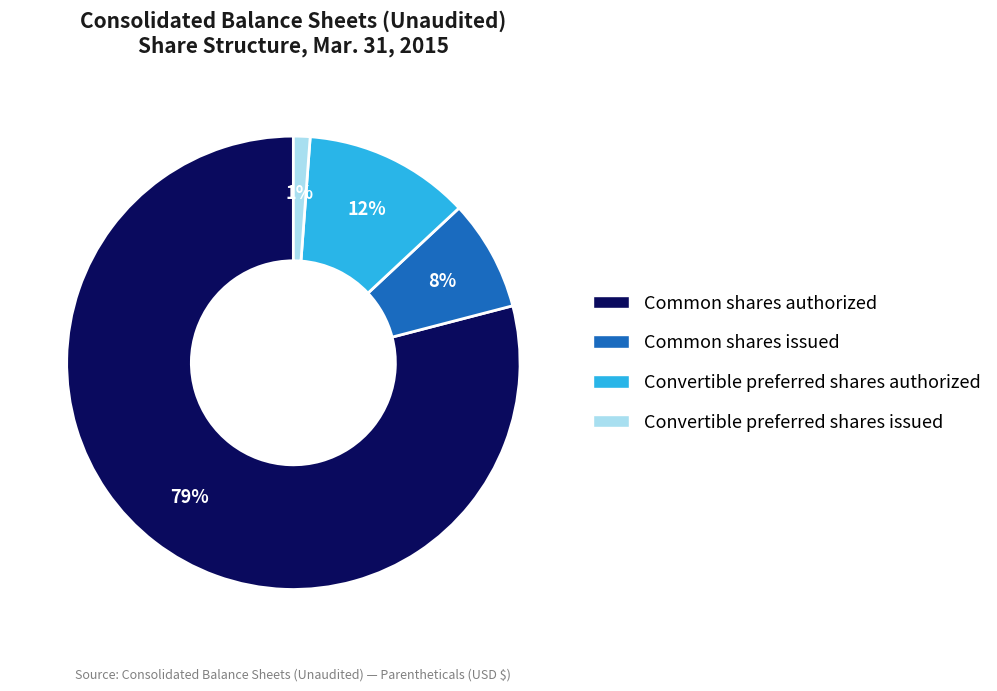

Count the number of slices in the pie.

4